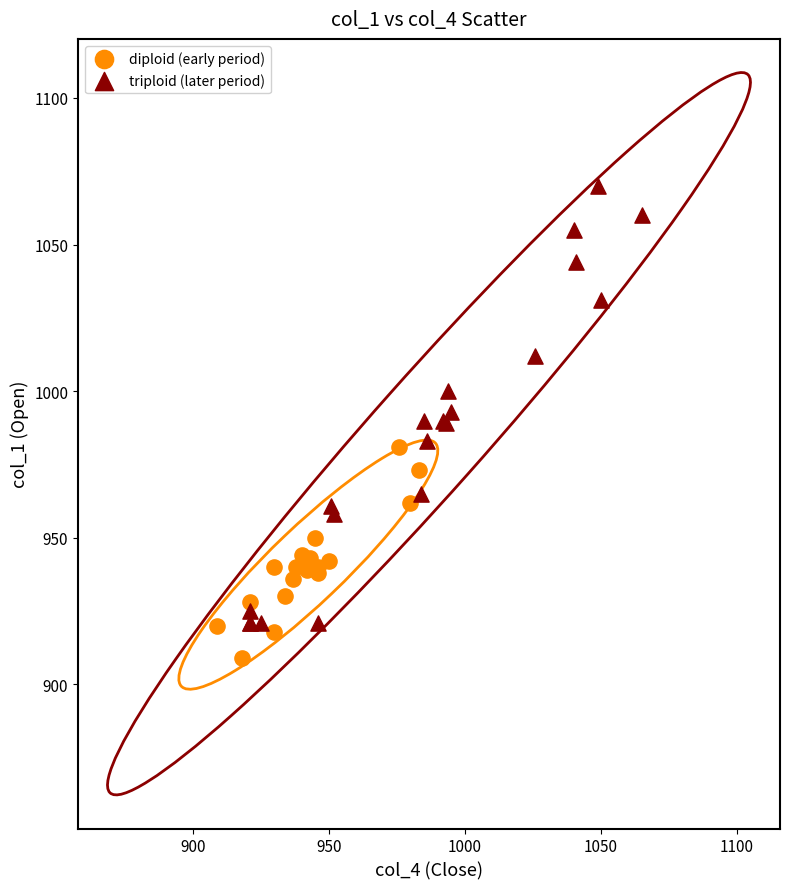

Which series contains the lowest Y value?

diploid (early period)